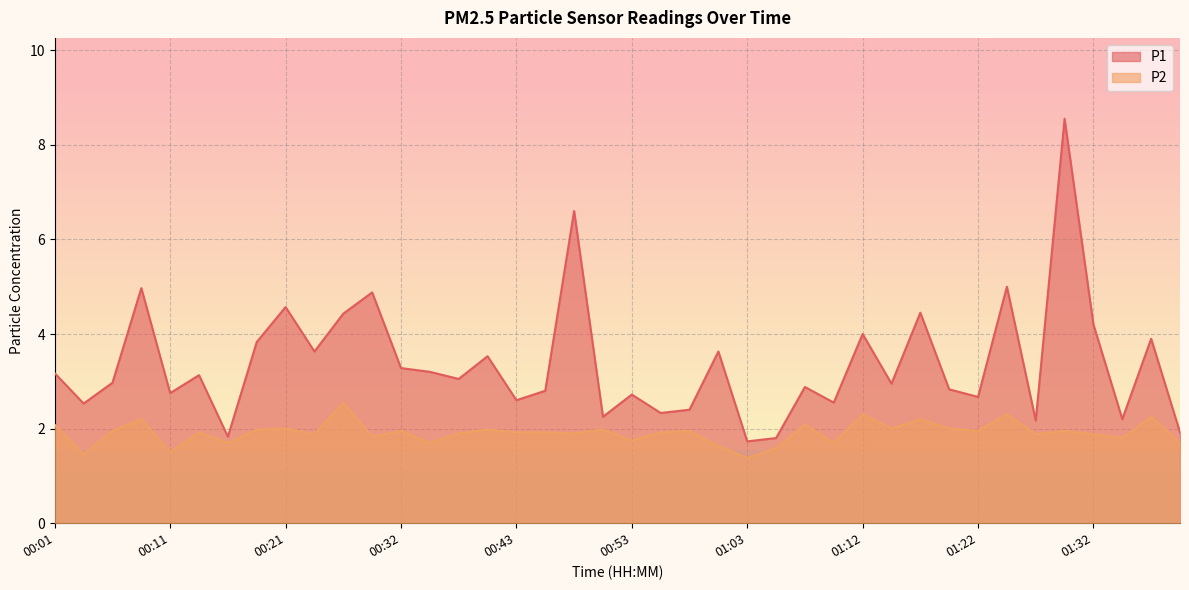

At which label is P1 closest to 5?

01:25